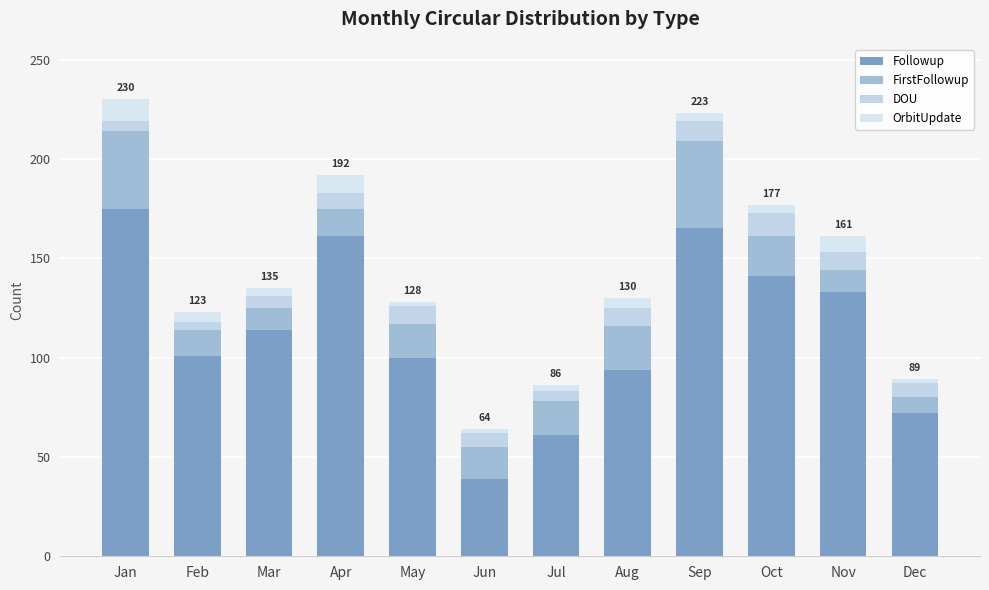

Count the number of data series in this chart.

4